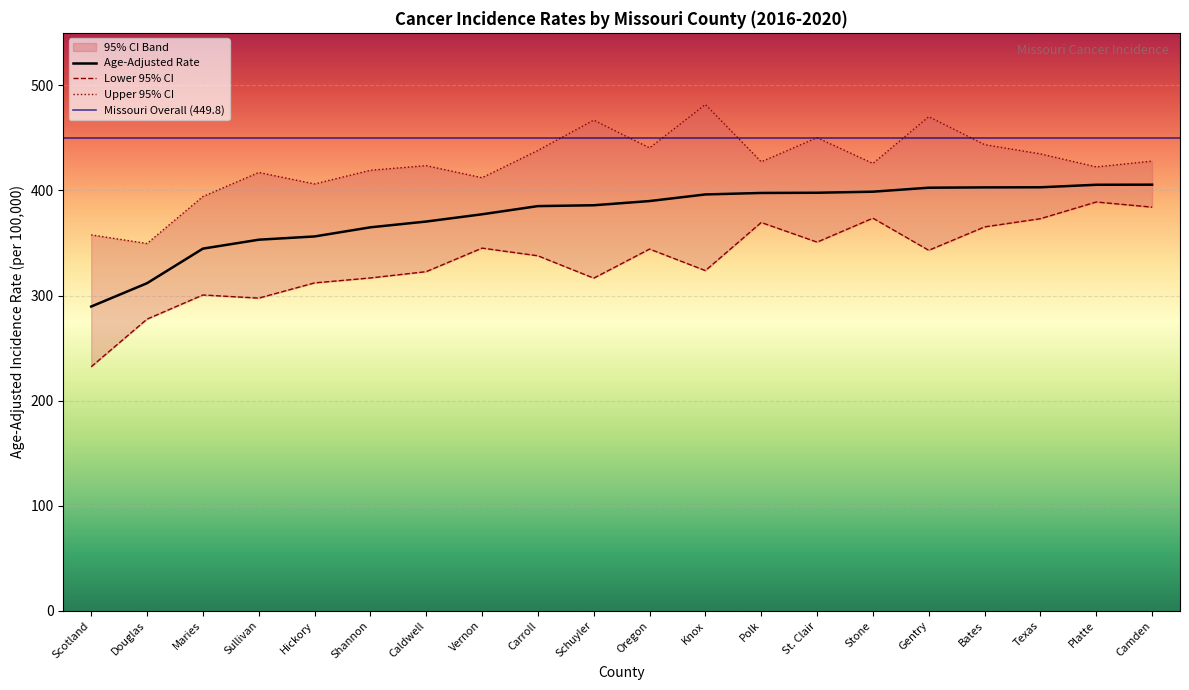

At Scotland, list the series in order from smallest to largest.

Lower 95% CI, Age-Adjusted Rate, Upper 95% CI